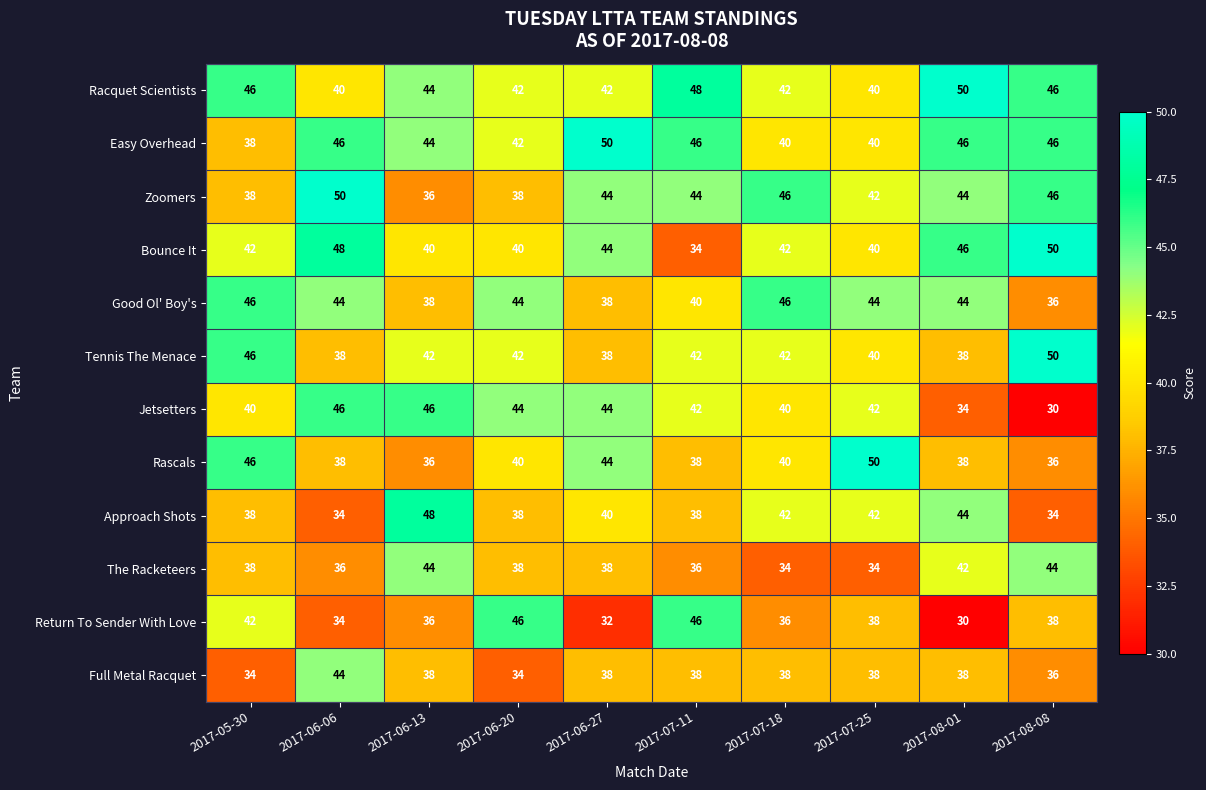

Which category has the highest value in the Full Metal Racquet series?

2017-06-06